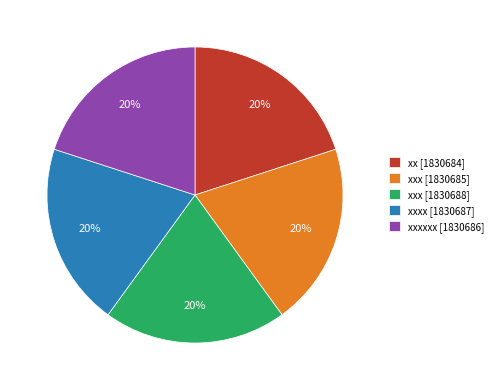

How many segments does this pie chart have?

5